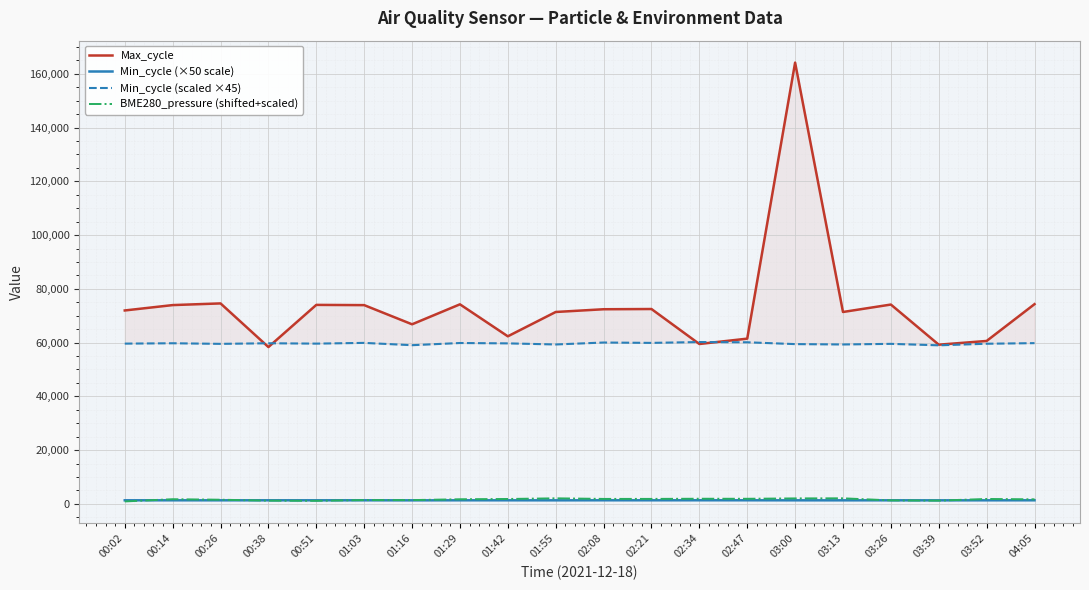

True or false: Min_cycle (×50 scale) has a value of 1328.0 at 00:14.

True